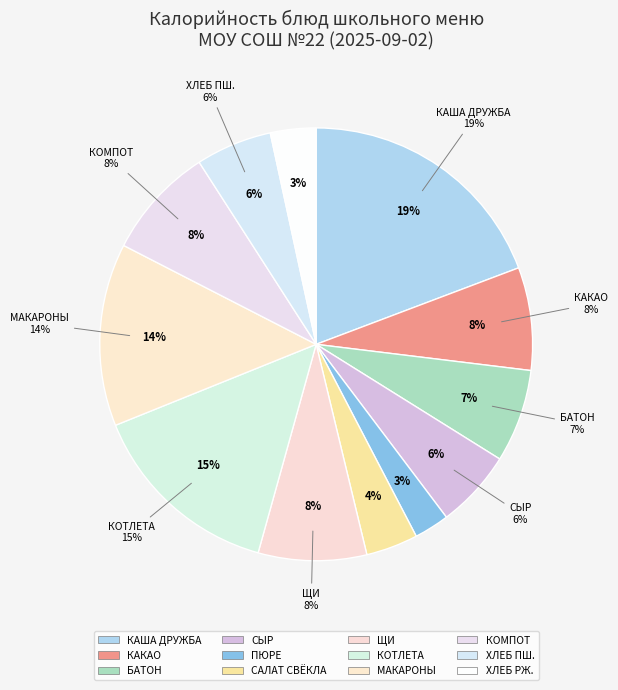

To the nearest percent, what is the average slice percentage?

8%